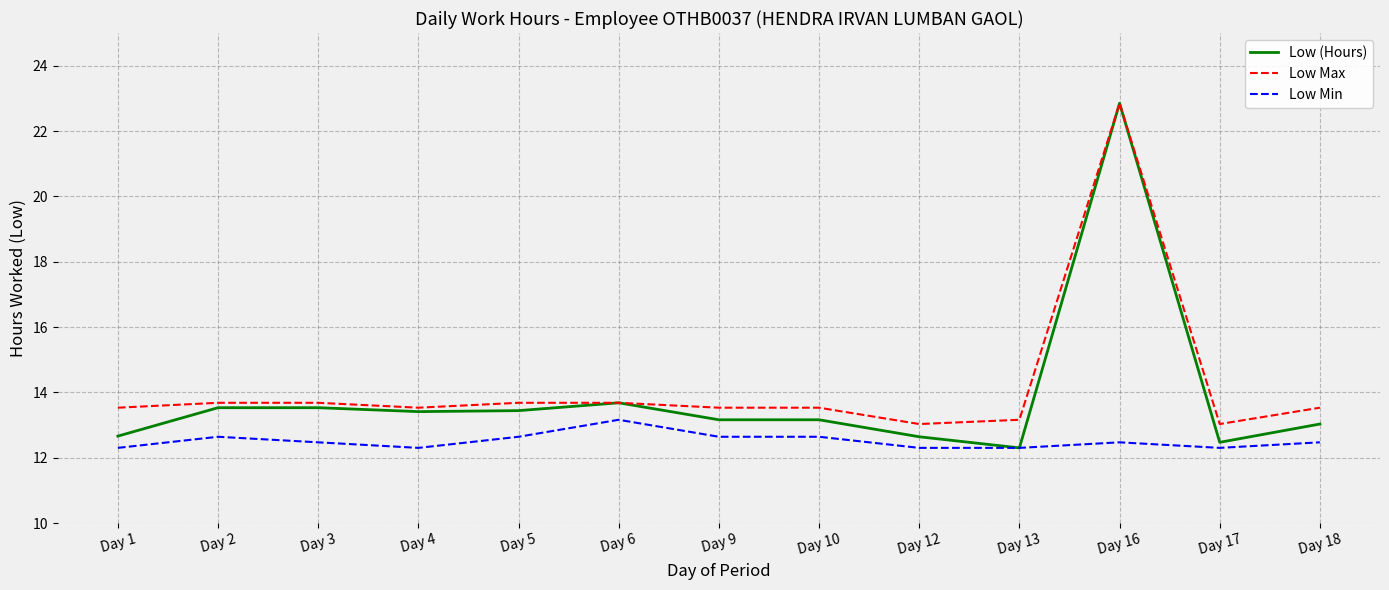

Between Day 1 and Day 18, which series saw the biggest shift?

Low (Hours)